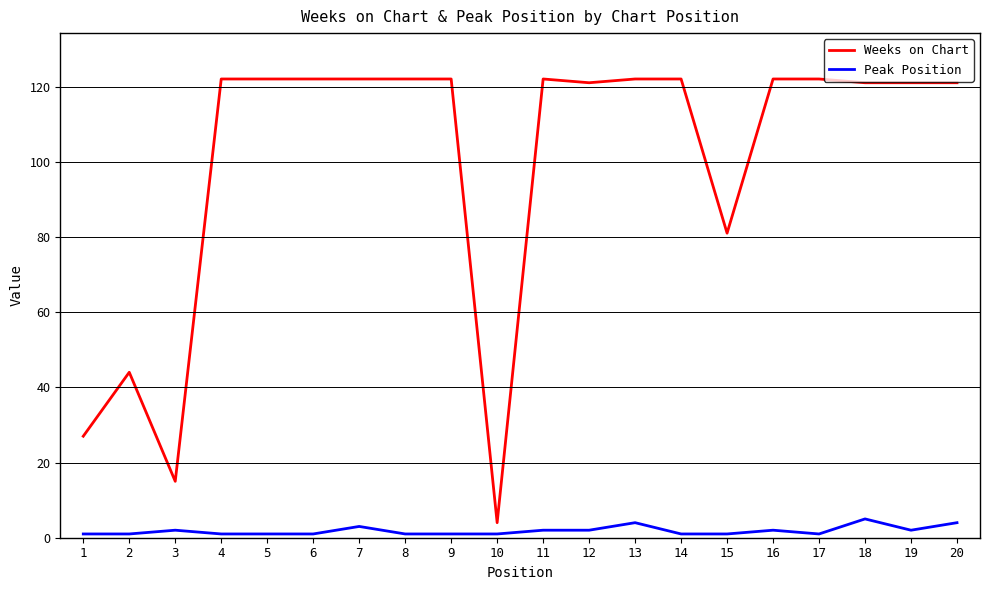

Which series changed the most between 10 and 18?

Weeks on Chart